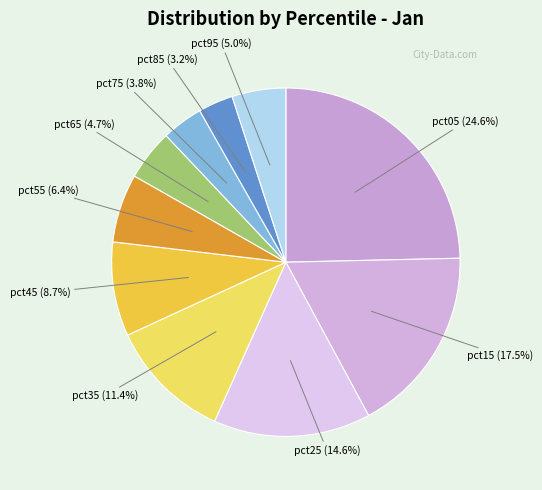

Which has a higher value, pct45 or pct05?

pct05